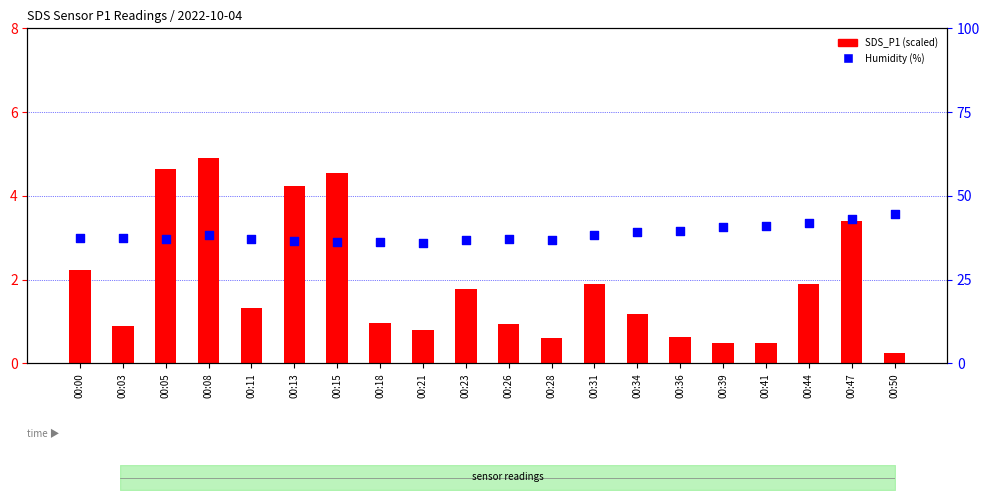

What is the total value across all series at 00:28?

37.4